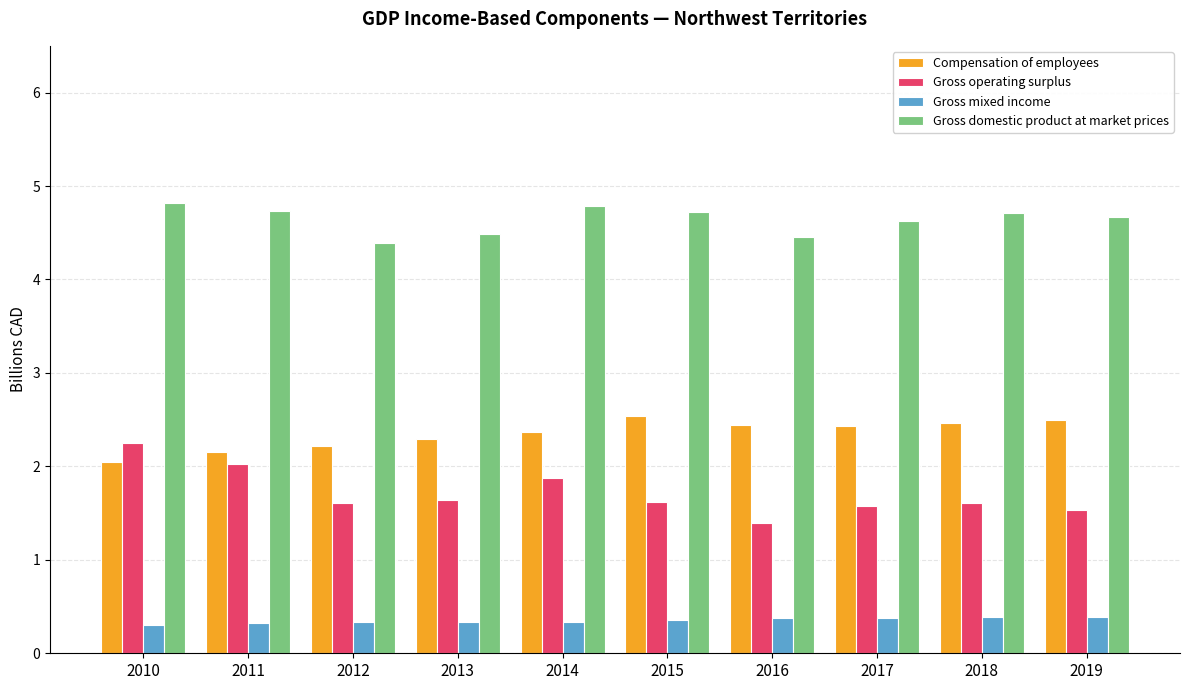

What is the spread (max minus min) of values at 2016?

4.1